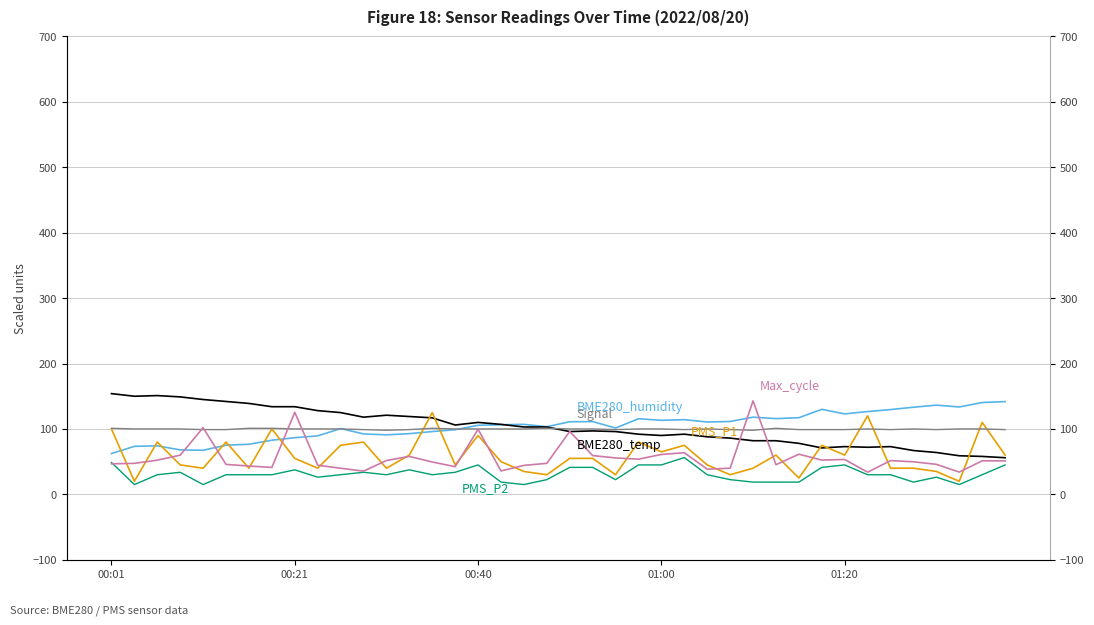

How many values in the BME280_humidity series are below 106?

19